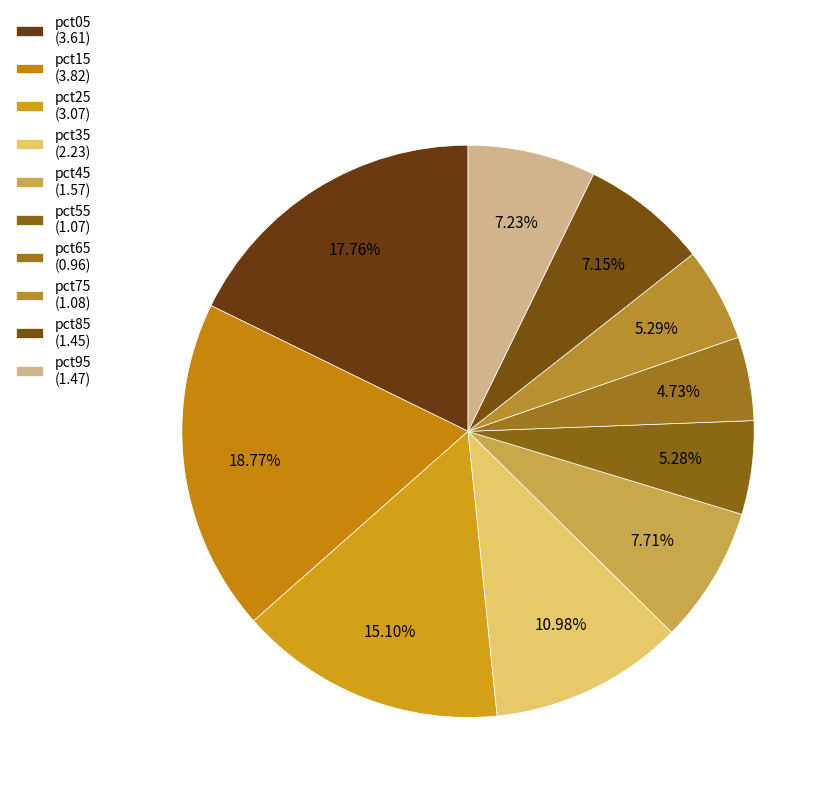

How many slices are in this pie chart?

10